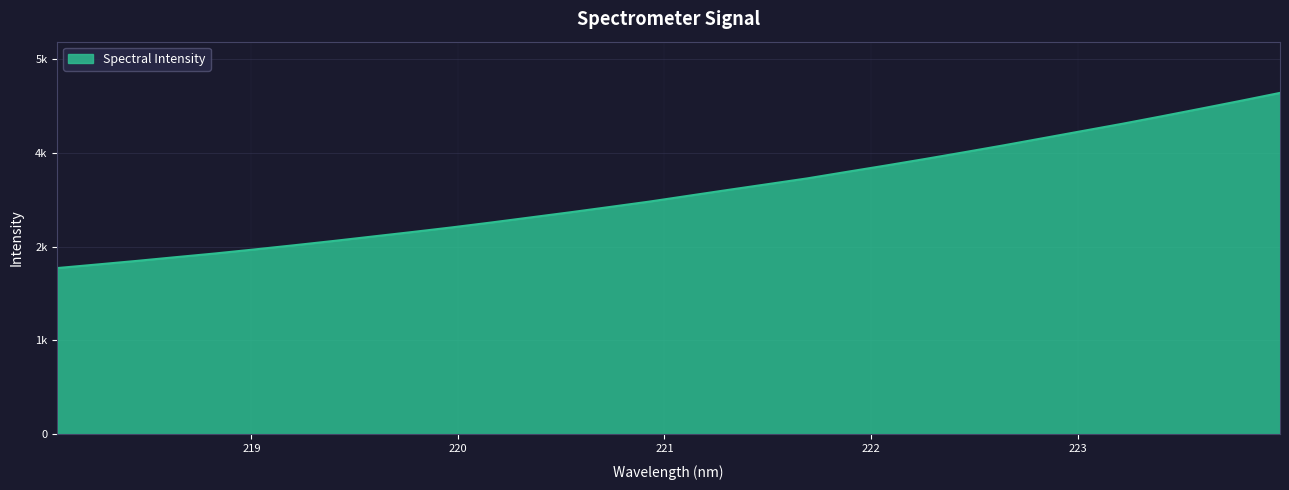

What is the value of the 29th point from the left?

4685.0